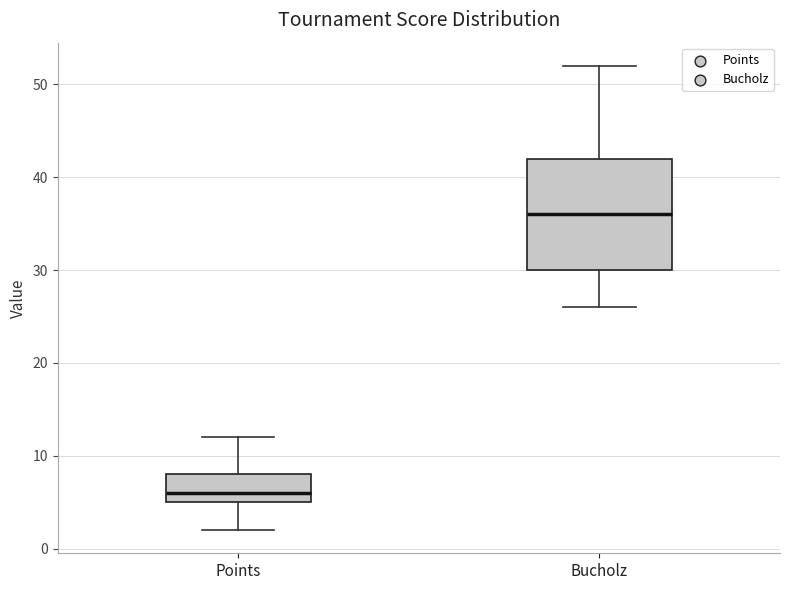

Reading left to right, transcribe this box plot: for each box, give where its median line is, the range the box spans, and where its two whiskers end, as read against the y-axis. The values are not printed on the chart, so give them approximately, as read against the axis.

Points: median 6, box 5 to 8, whiskers 2 to 12
Bucholz: median 36, box 30 to 42, whiskers 26 to 52